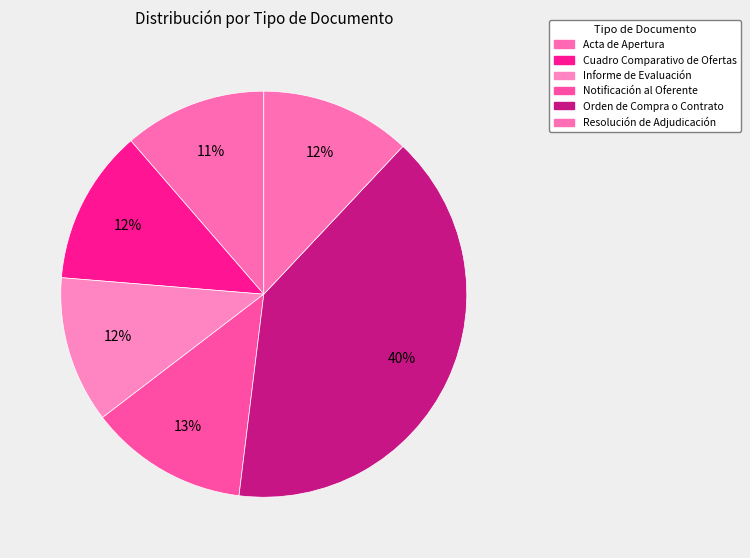

To the nearest percent, what portion does Acta de Apertura represent?

11%